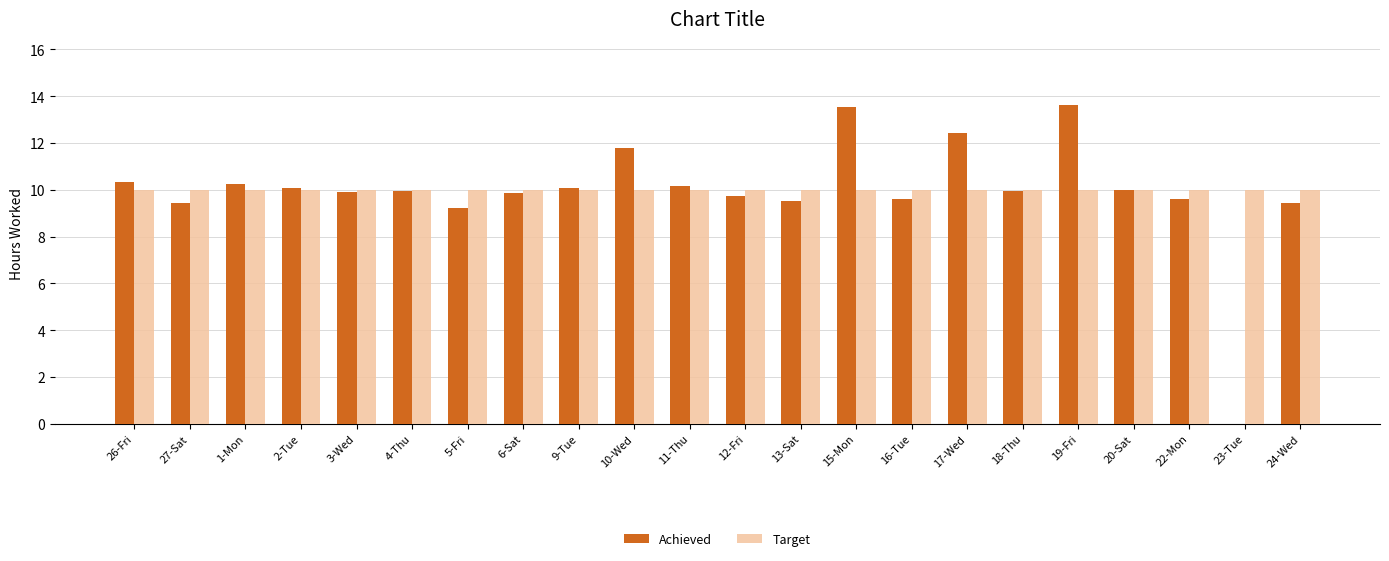

The Target series shows 10.0 at 17-Wed. True or false?

True